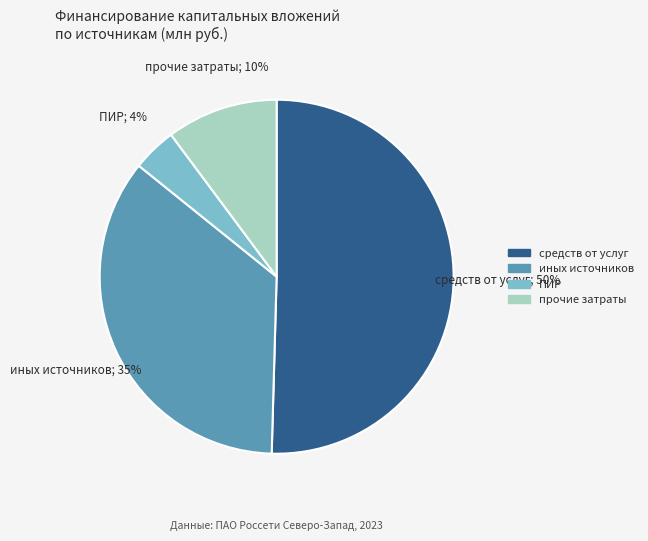

Is there any slice that represents more than half of the pie?

Yes